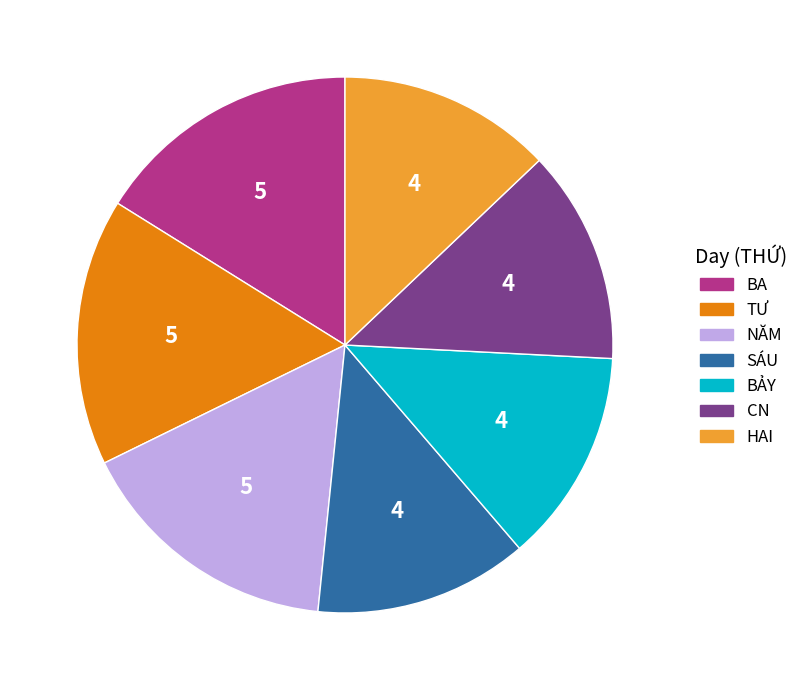

The TƯ slice represents 16% of the pie. True or false?

True